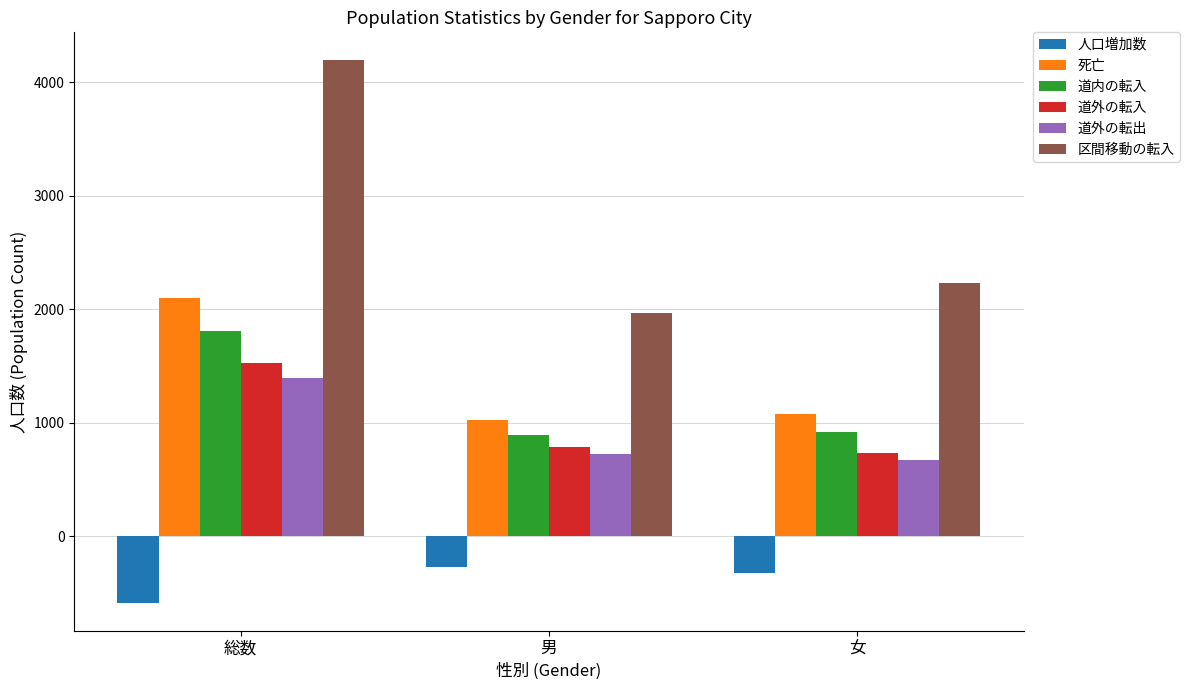

The 区間移動の転入 series shows 501 at 女. True or false?

False